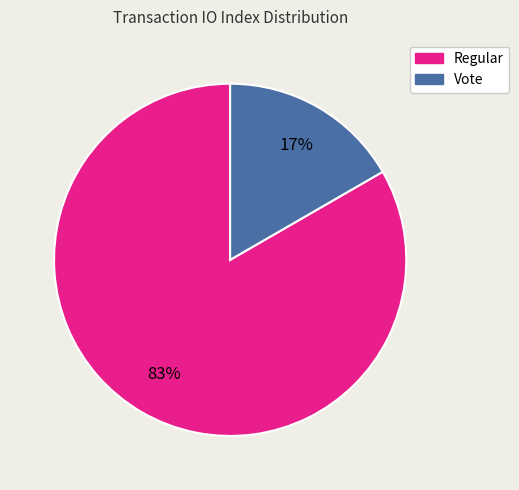

To the nearest percent, what is the average slice percentage?

50%